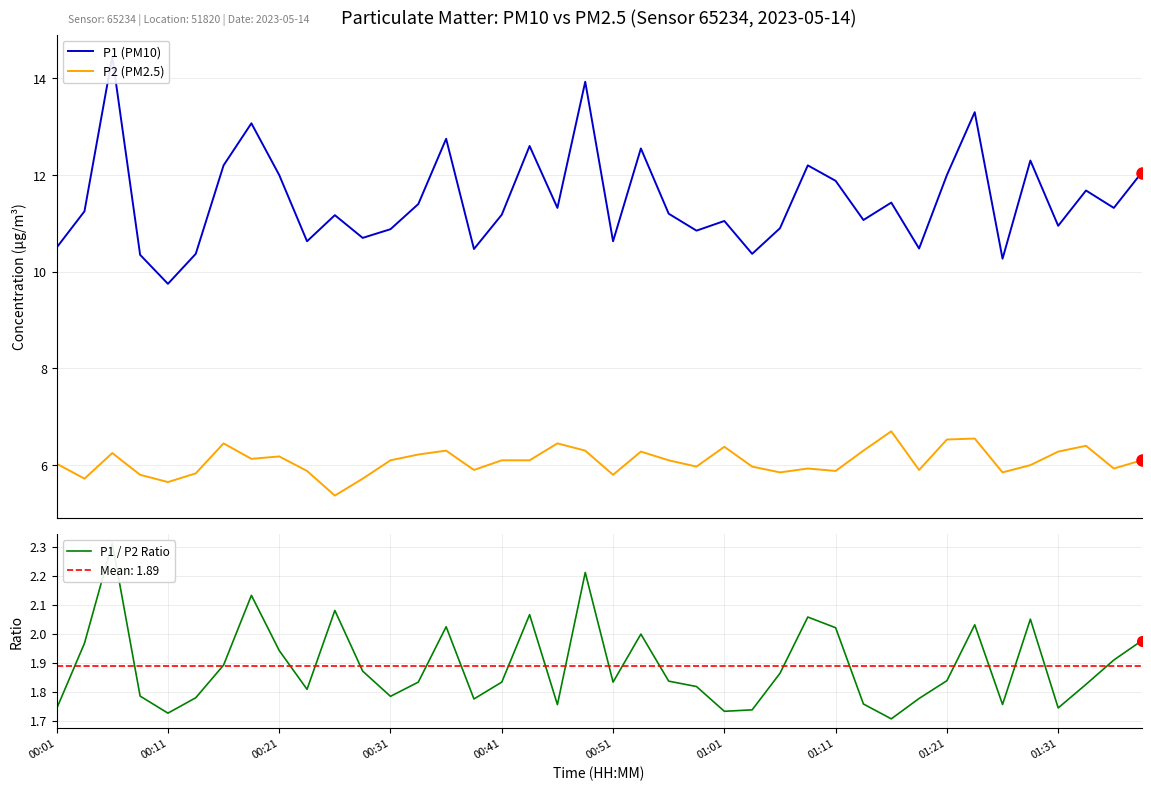

What is the total value across all series at 39?

20.1